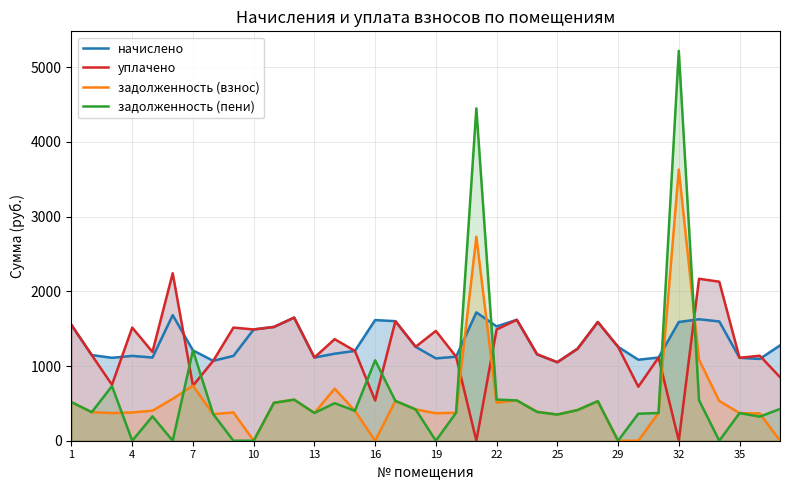

What is the highest value of the задолженность (пени) series?

5218.6